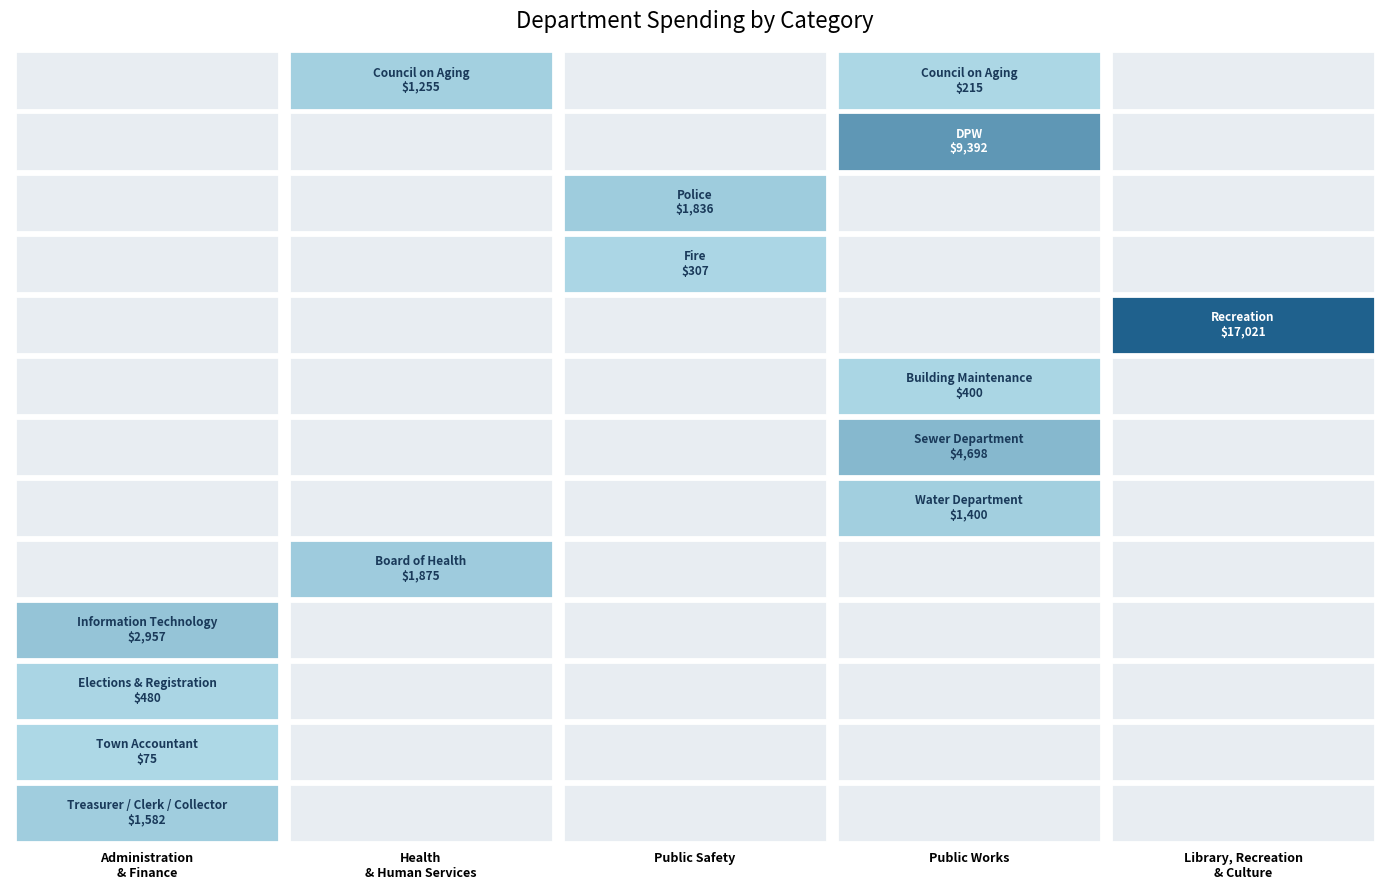

The Library, Recreation & Culture series shows -8272.1 at Town Accountant. True or false?

False